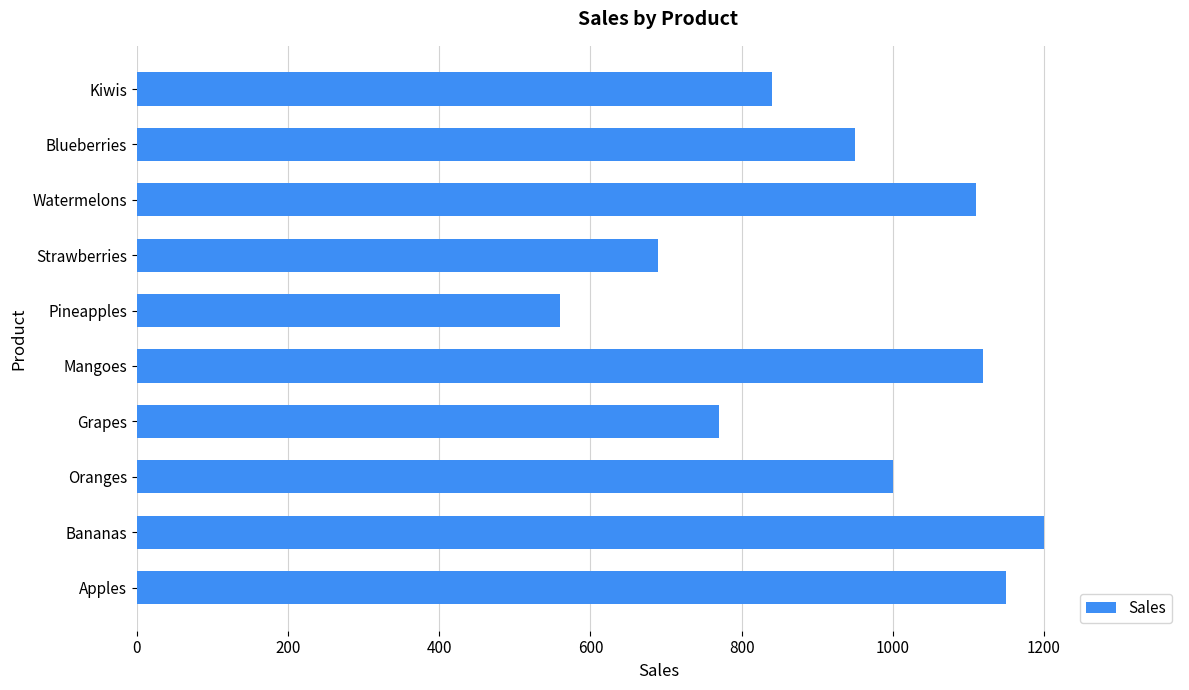

What is the greatest value displayed?

1200